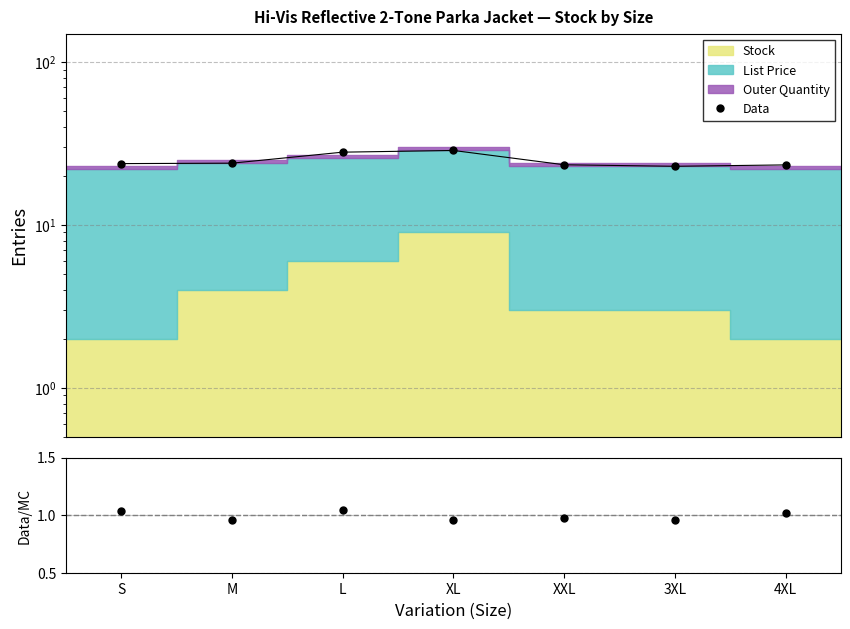

Where is the first local maximum for Data/MC?

L